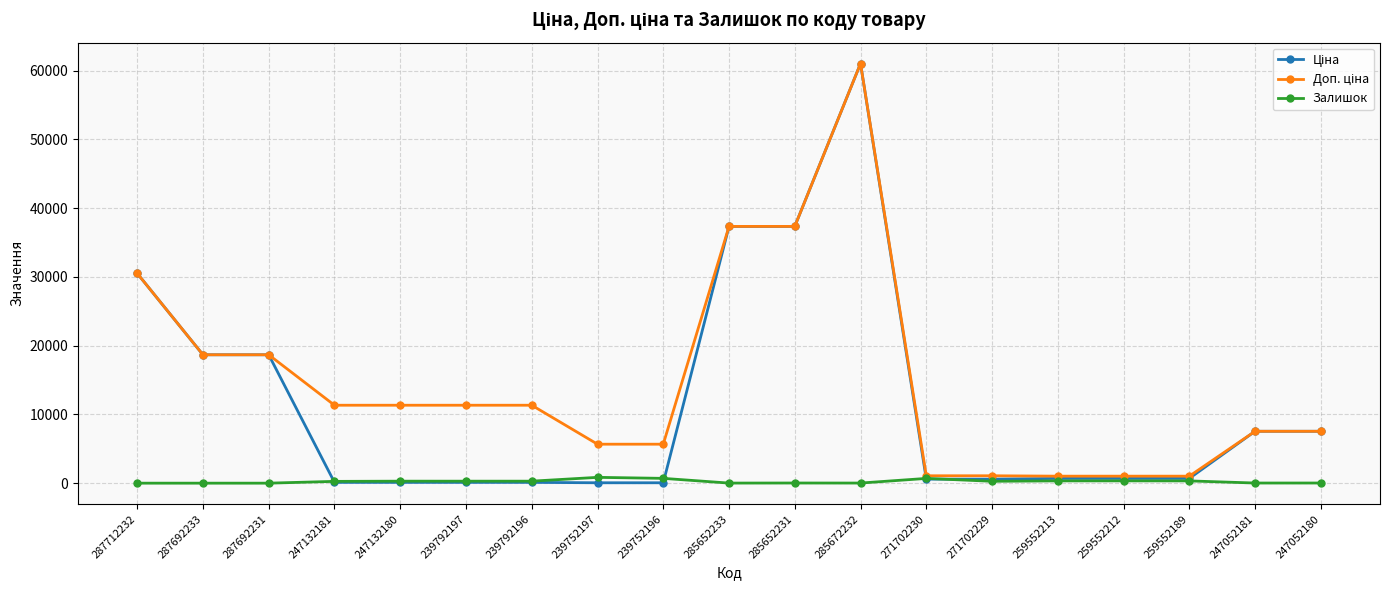

How many data points does each series have?

19